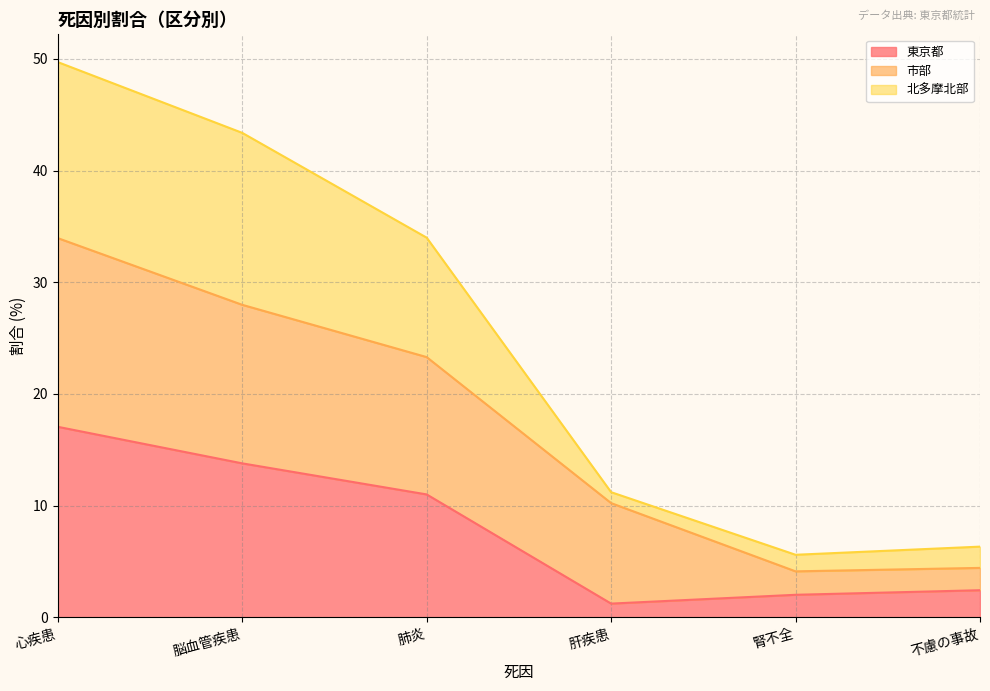

Which series has the widest spread of values?

北多摩北部